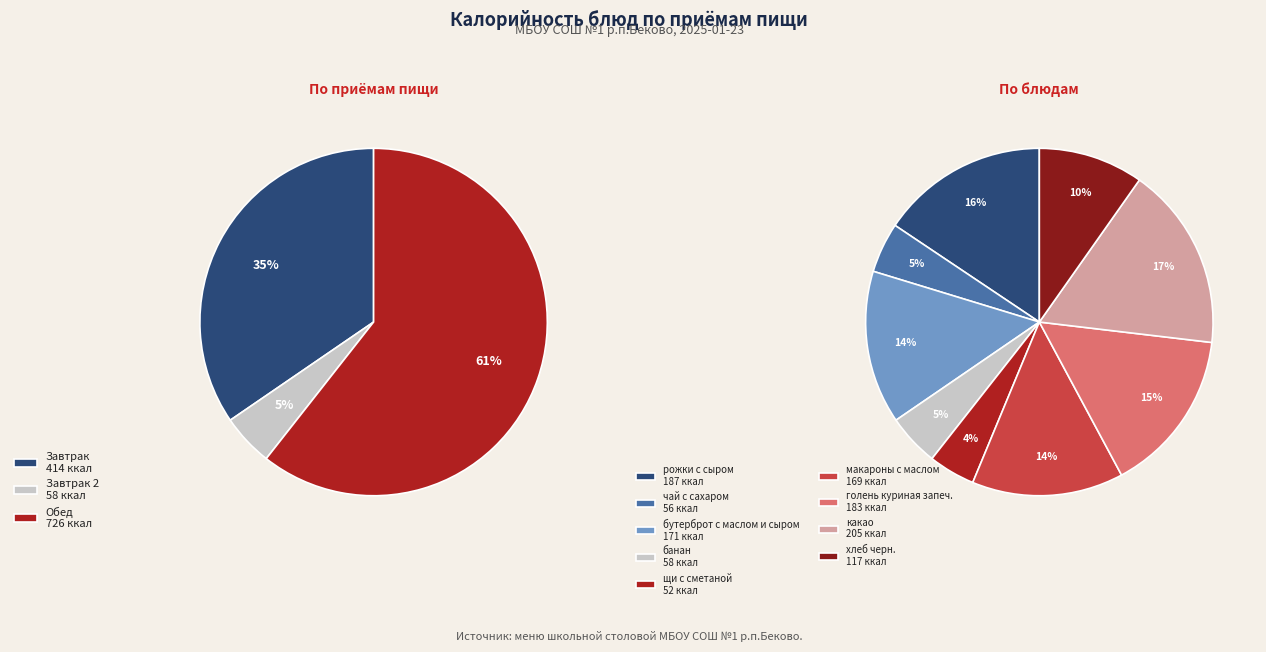

How many segments does this pie chart have?

9